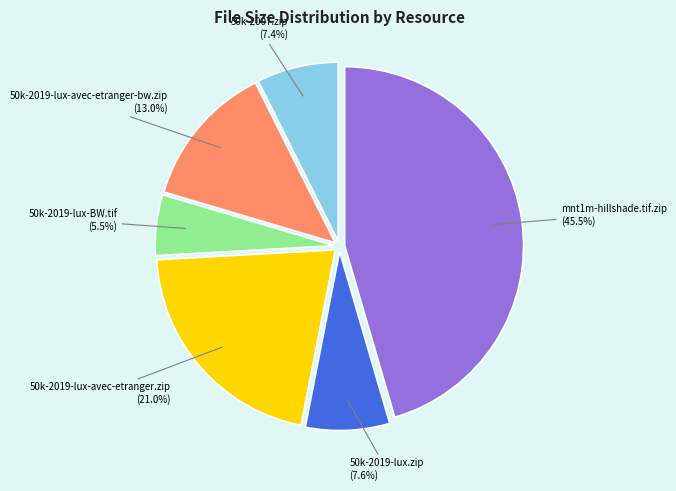

True or false: 50k-2019-lux.zip accounts for 1% of the total.

False